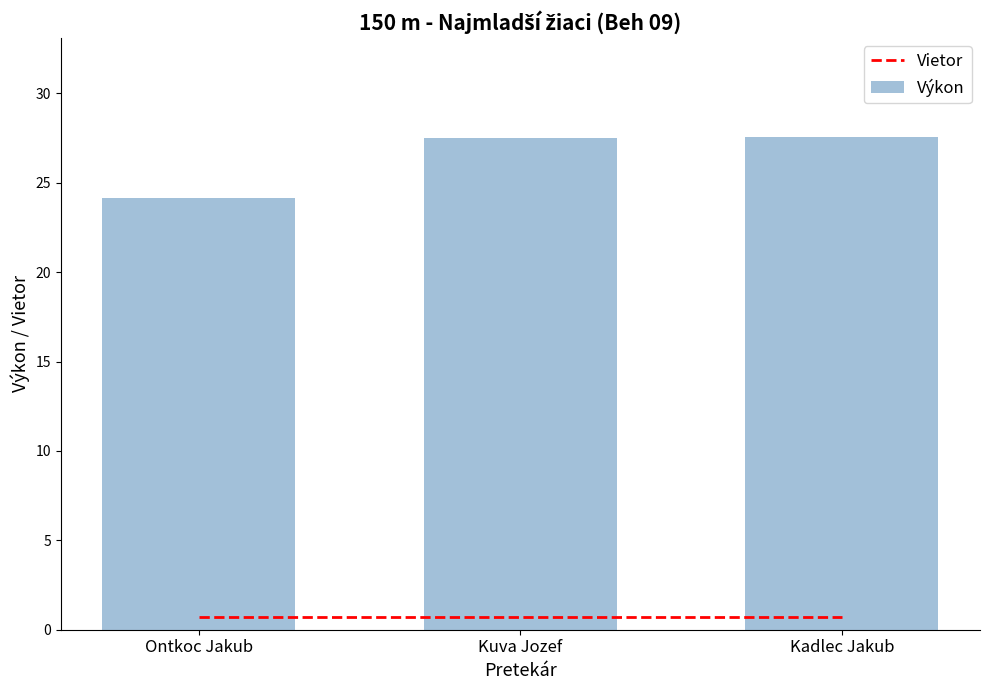

What is the label of the 3rd bar from the left?

Kadlec Jakub